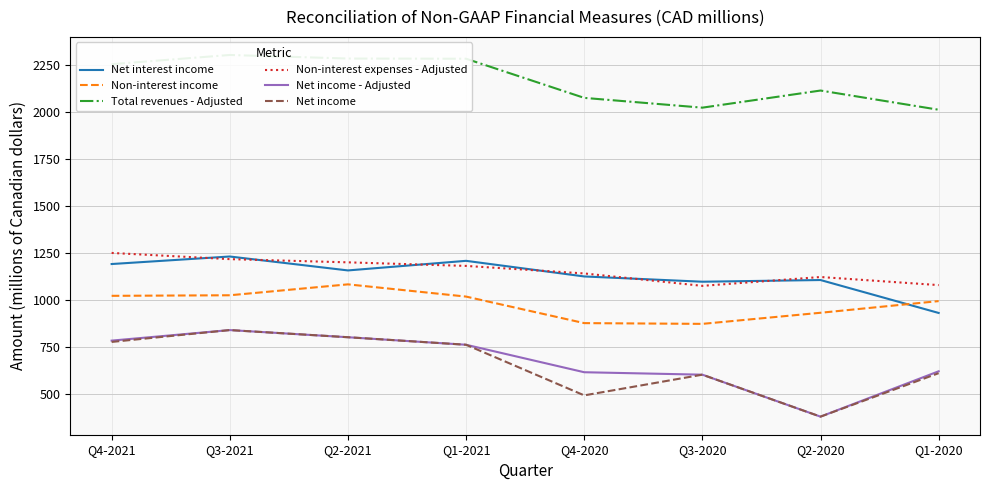

True or false: Non-interest expenses - Adjusted and Net income intersect in this chart.

False